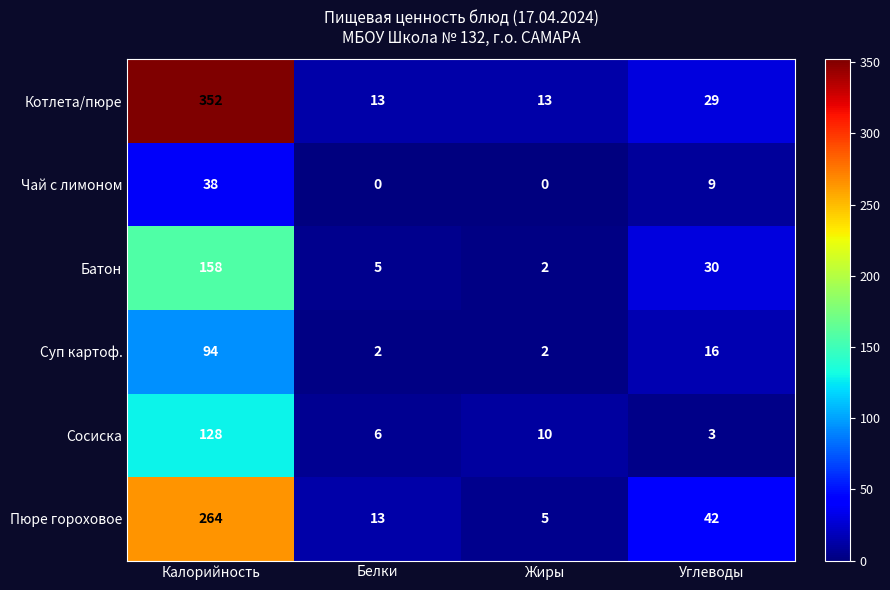

List the series in order of their peak value, highest first.

Котлета/пюре, Пюре гороховое, Батон, Сосиска, Суп картоф., Чай с лимоном